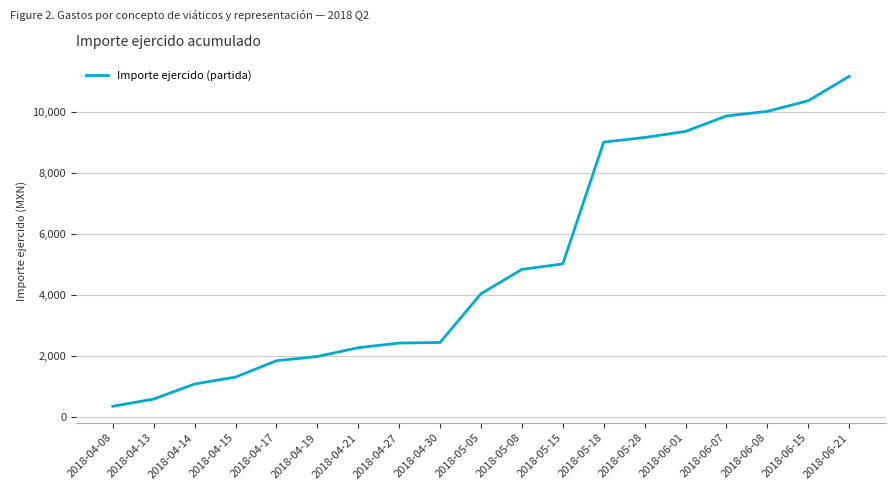

The value at 2018-06-15 is 2595. True or false?

False